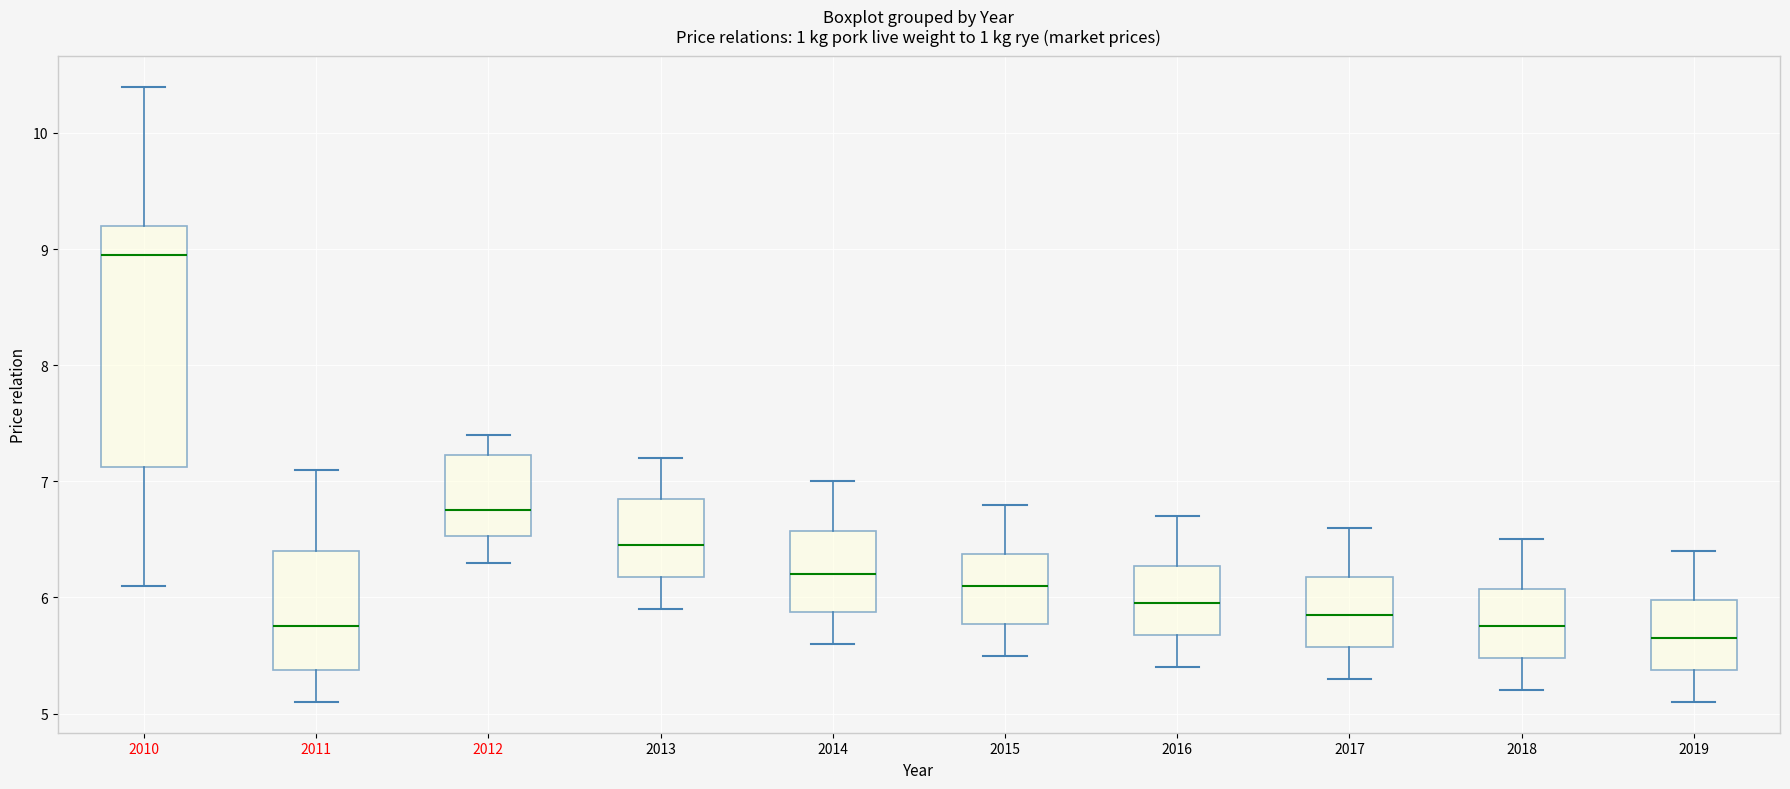

Reading left to right, read every box against the y-axis: the position of its median line, the range the box covers, and the ends of its whiskers. The values are not printed on the chart, so give them approximately, as read against the axis.

2010: median 9.0, box 7.1 to 9.2, whiskers 6.1 to 10.4
2011: median 5.8, box 5.4 to 6.4, whiskers 5.1 to 7.1
2012: median 6.8, box 6.5 to 7.2, whiskers 6.3 to 7.4
2013: median 6.5, box 6.2 to 6.9, whiskers 5.9 to 7.2
2014: median 6.2, box 5.9 to 6.6, whiskers 5.6 to 7.0
2015: median 6.1, box 5.8 to 6.4, whiskers 5.5 to 6.8
2016: median 6.0, box 5.7 to 6.3, whiskers 5.4 to 6.7
2017: median 5.9, box 5.6 to 6.2, whiskers 5.3 to 6.6
2018: median 5.8, box 5.5 to 6.1, whiskers 5.2 to 6.5
2019: median 5.7, box 5.4 to 6.0, whiskers 5.1 to 6.4